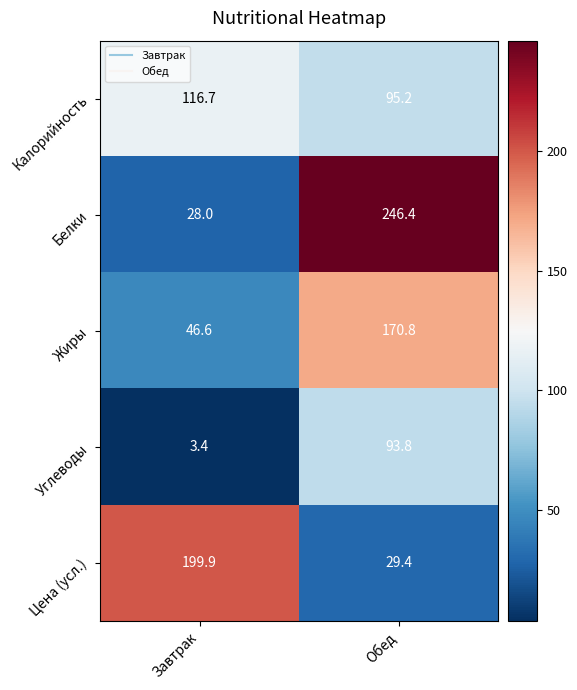

Reading left to right, transcribe all the data shown in this chart.

Калорийность: 116.7	95.2
Белки: 28.0	246.4
Жиры: 46.6	170.8
Углеводы: 3.4	93.8
Цена (усл.): 199.9	29.4